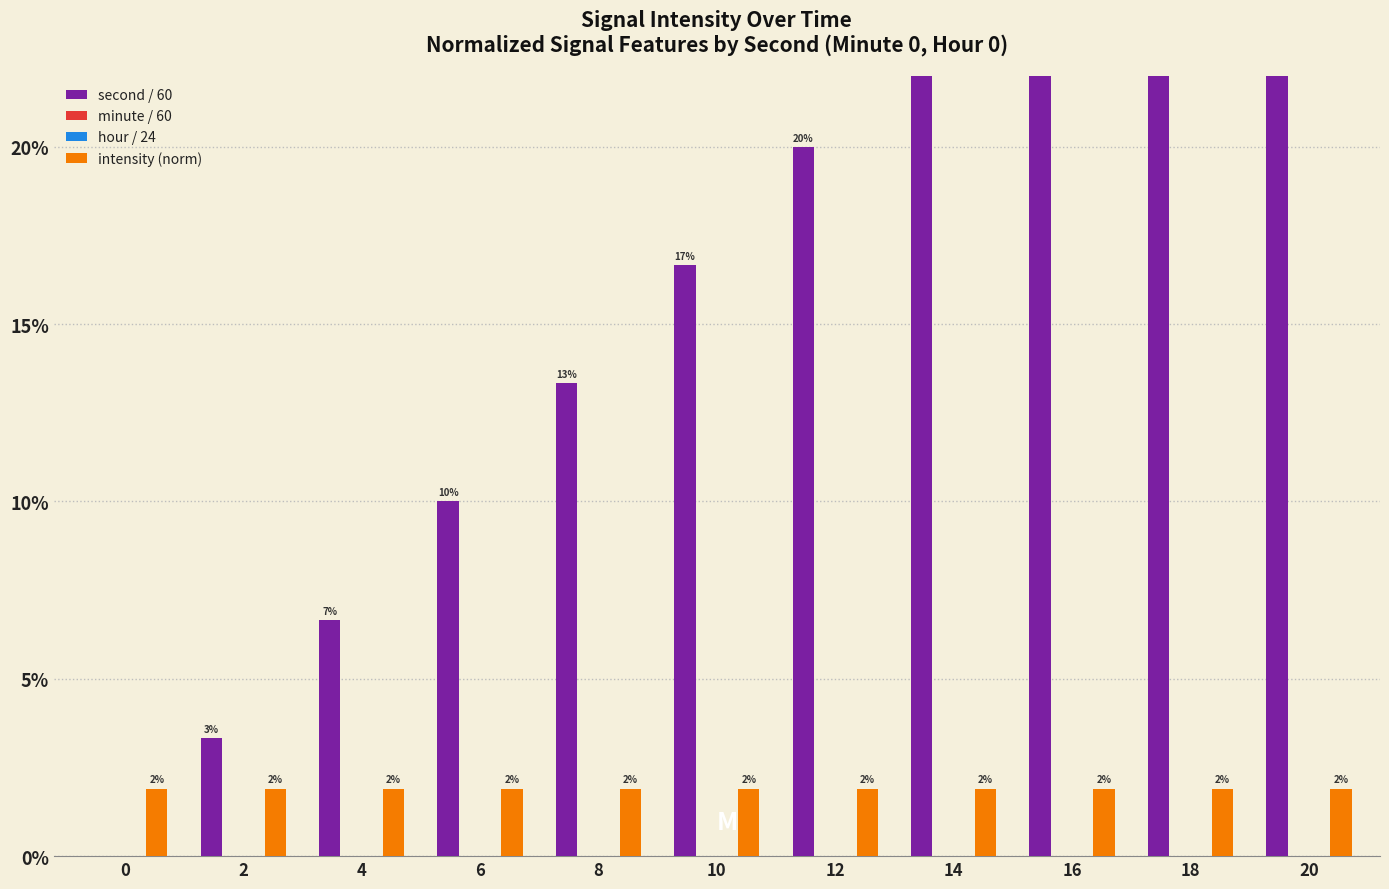

How many series are shown in this chart?

4